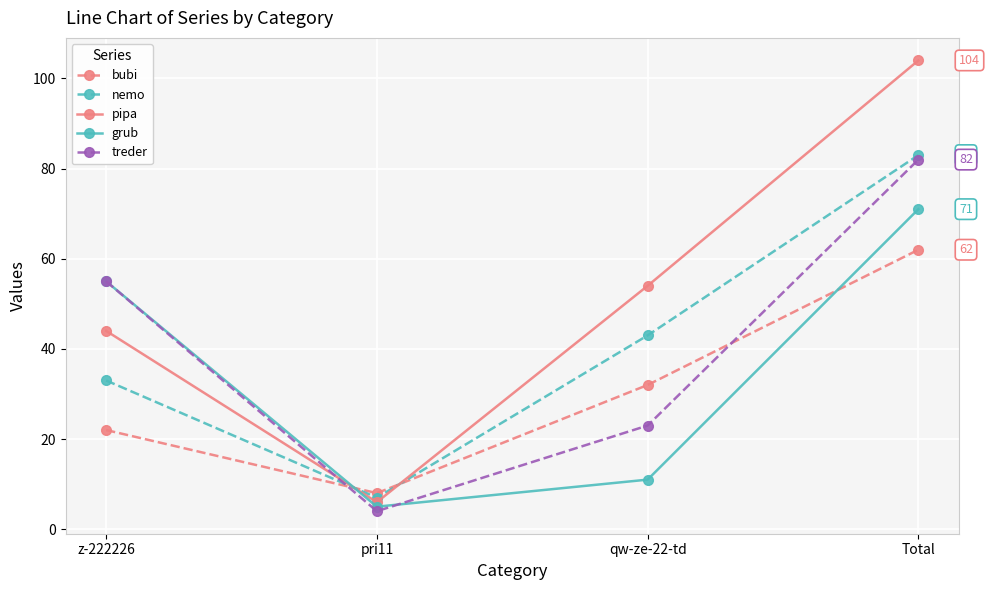

List the labels in order of grub value, largest first.

Total, z-222226, qw-ze-22-td, pri11